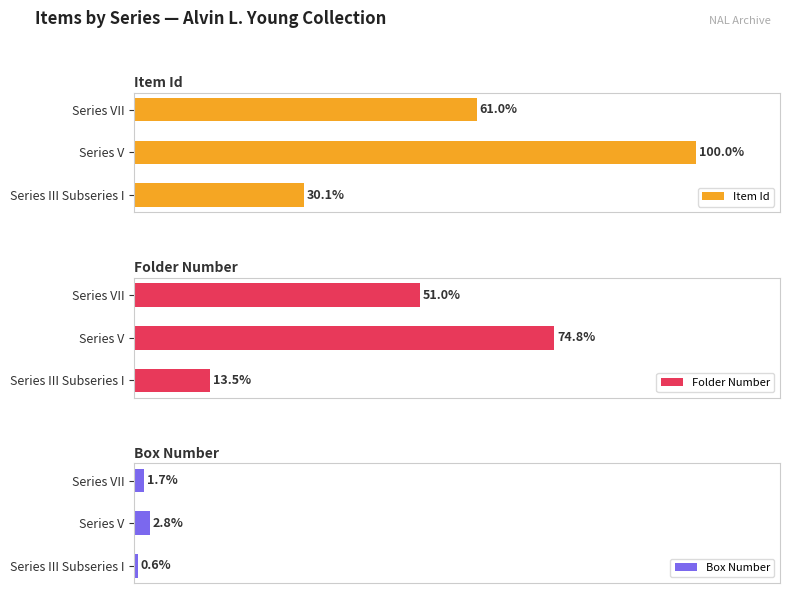

At which label is Box Number closest to 1?

Series III Subseries I